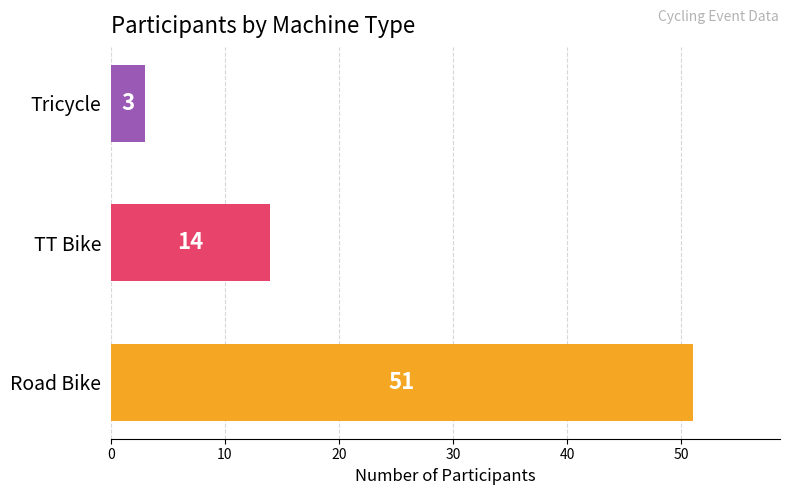

Which has a higher value, TT Bike or Tricycle?

TT Bike